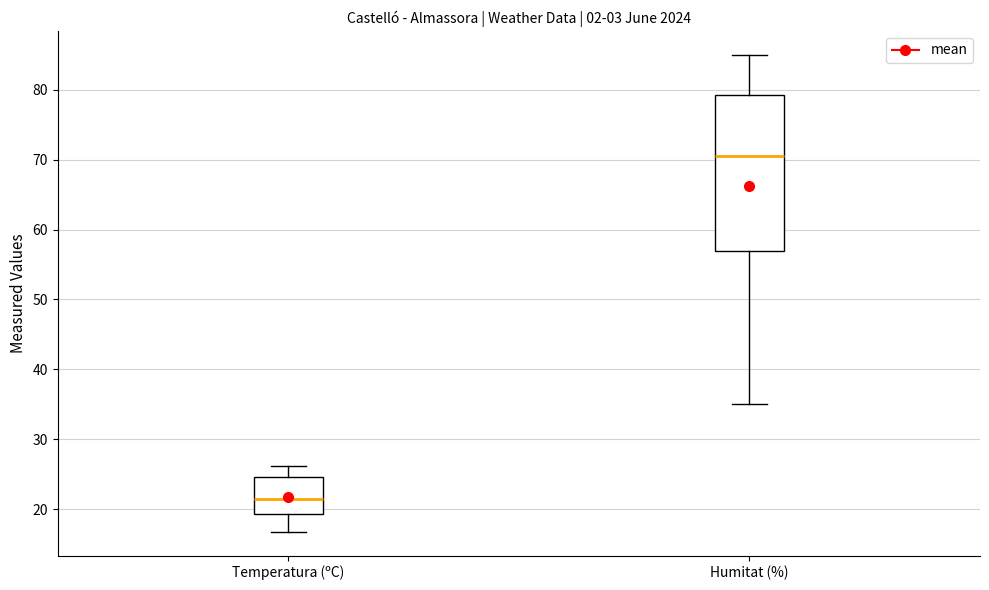

Where is the upper edge of the box for Humitat (%) on the y-axis? The values are not printed on the chart, so give them approximately, as read against the axis.

79